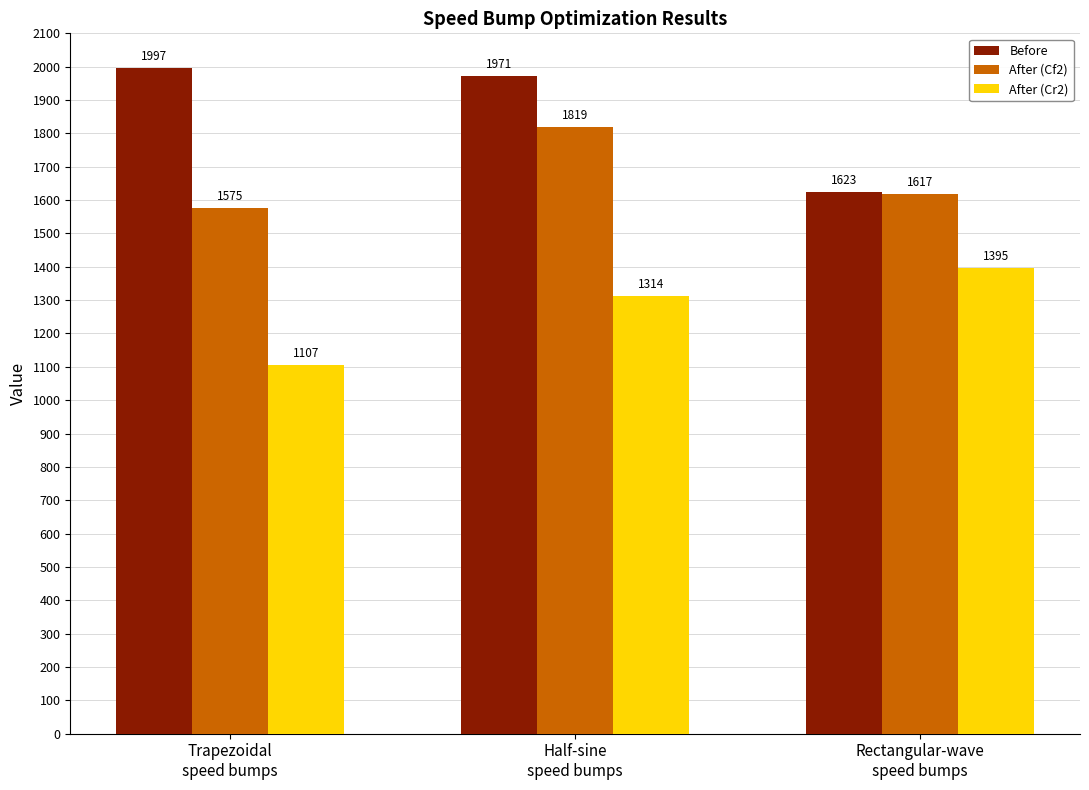

Between Trapezoidal
speed bumps and Half-sine
speed bumps, which series saw the biggest shift?

After (Cf2)